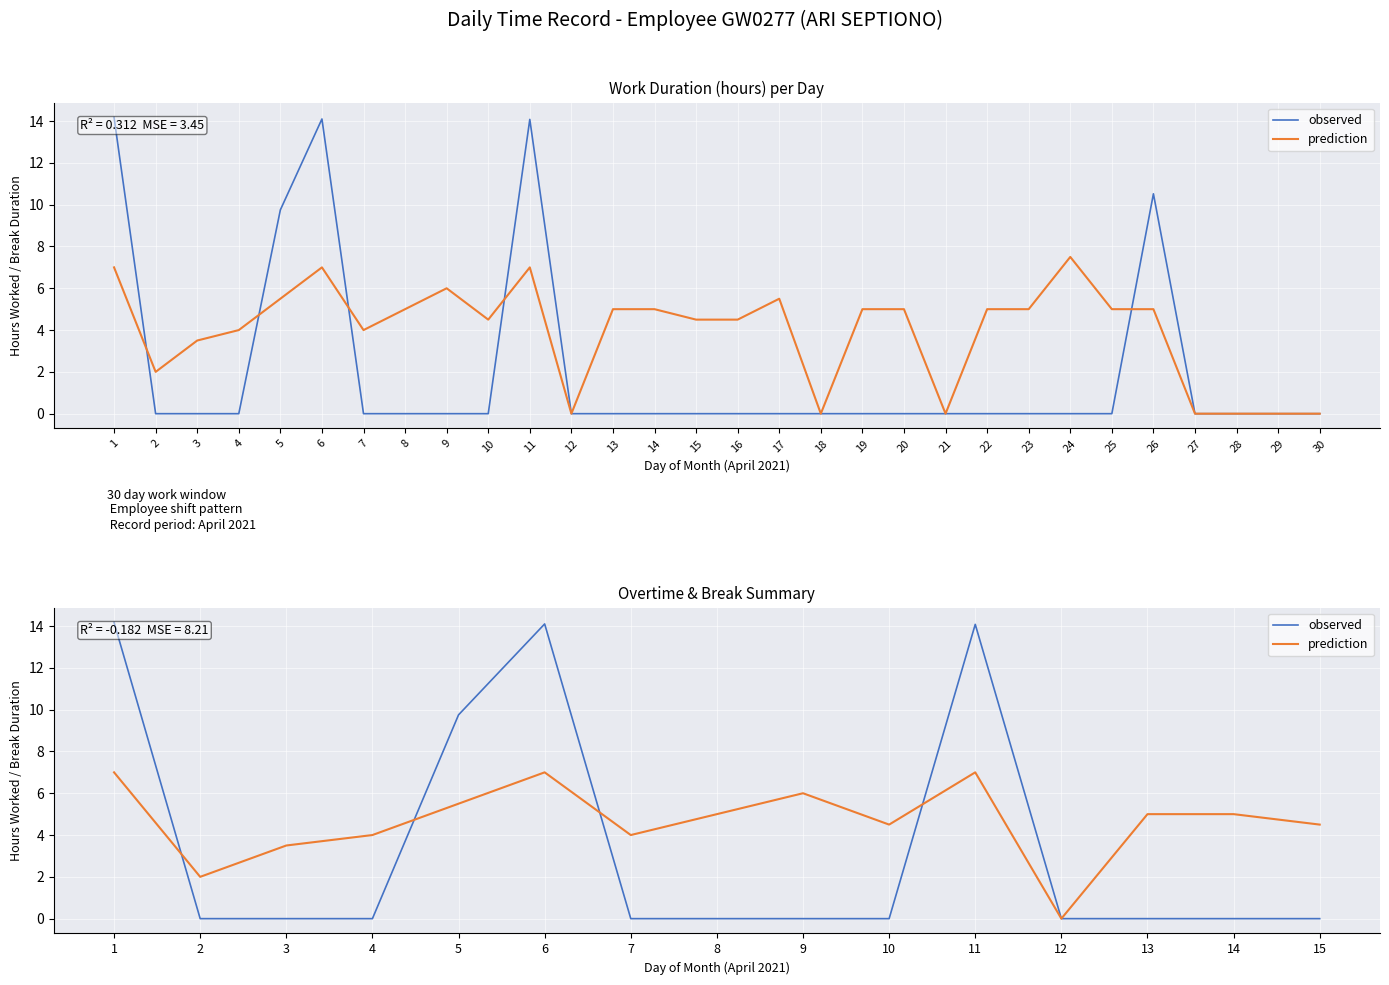

How many data points does each series have?

15